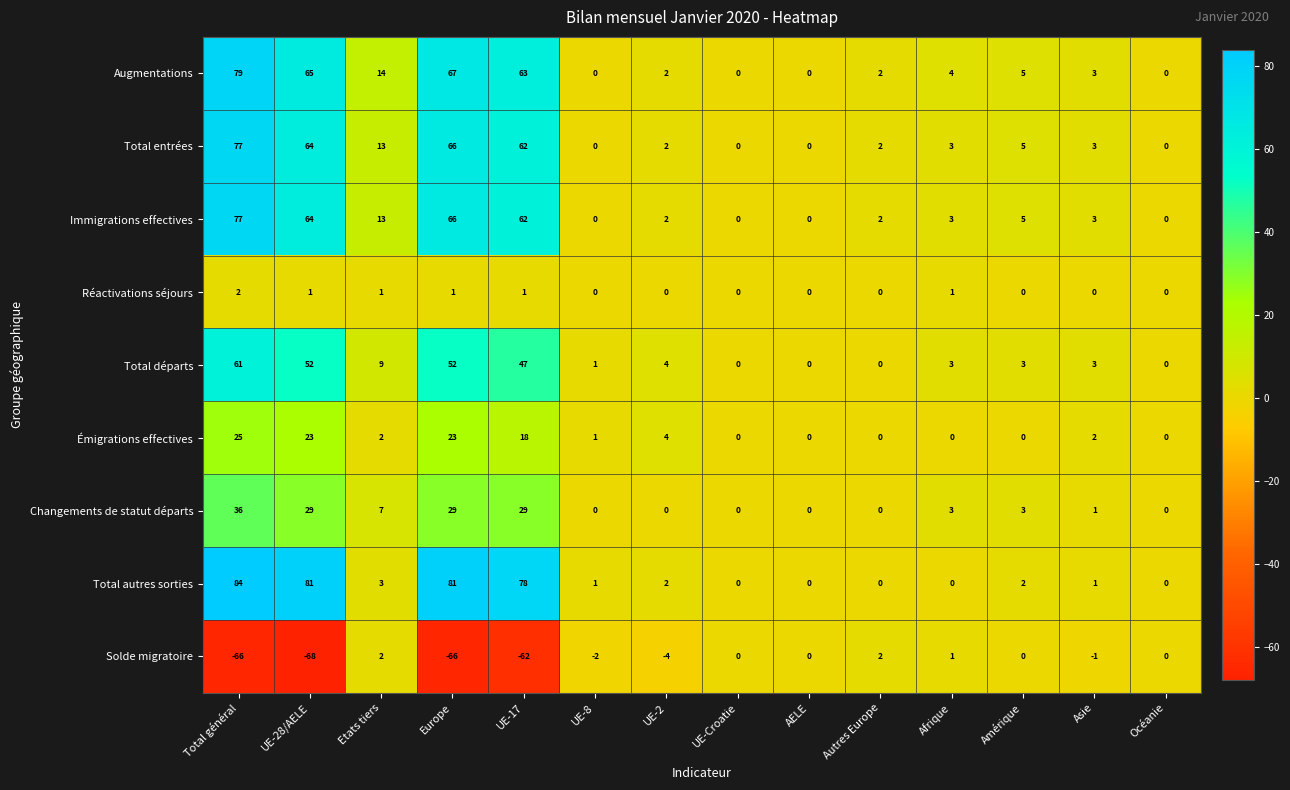

Where does the Augmentations series first go above 4?

Total général